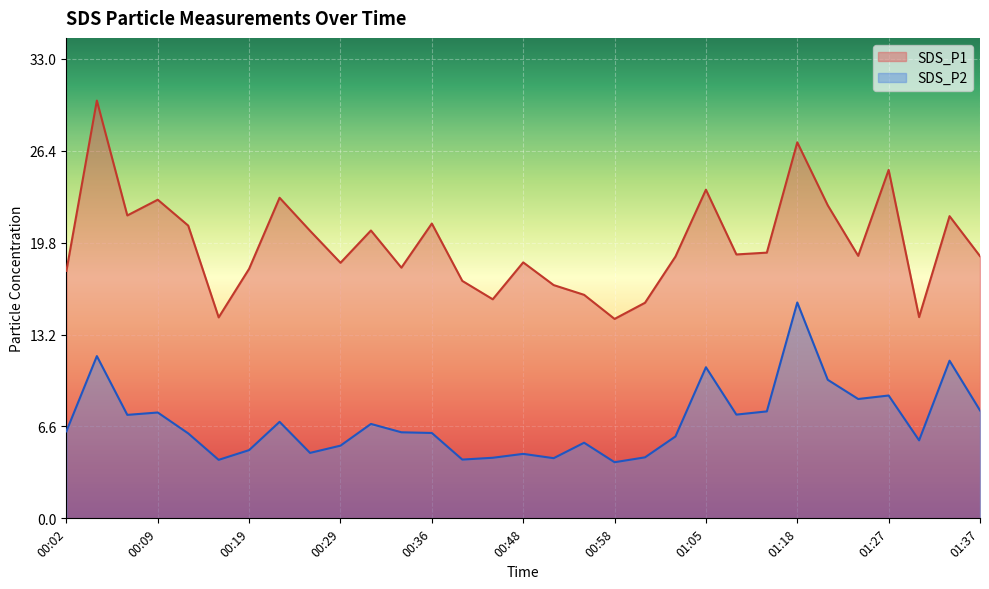

How many categories are shown in the chart?

31